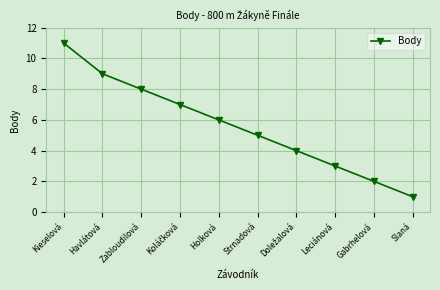

Reading right to left, extract all data points from this chart.

1	2	3	4	5	6	7	8	9	11